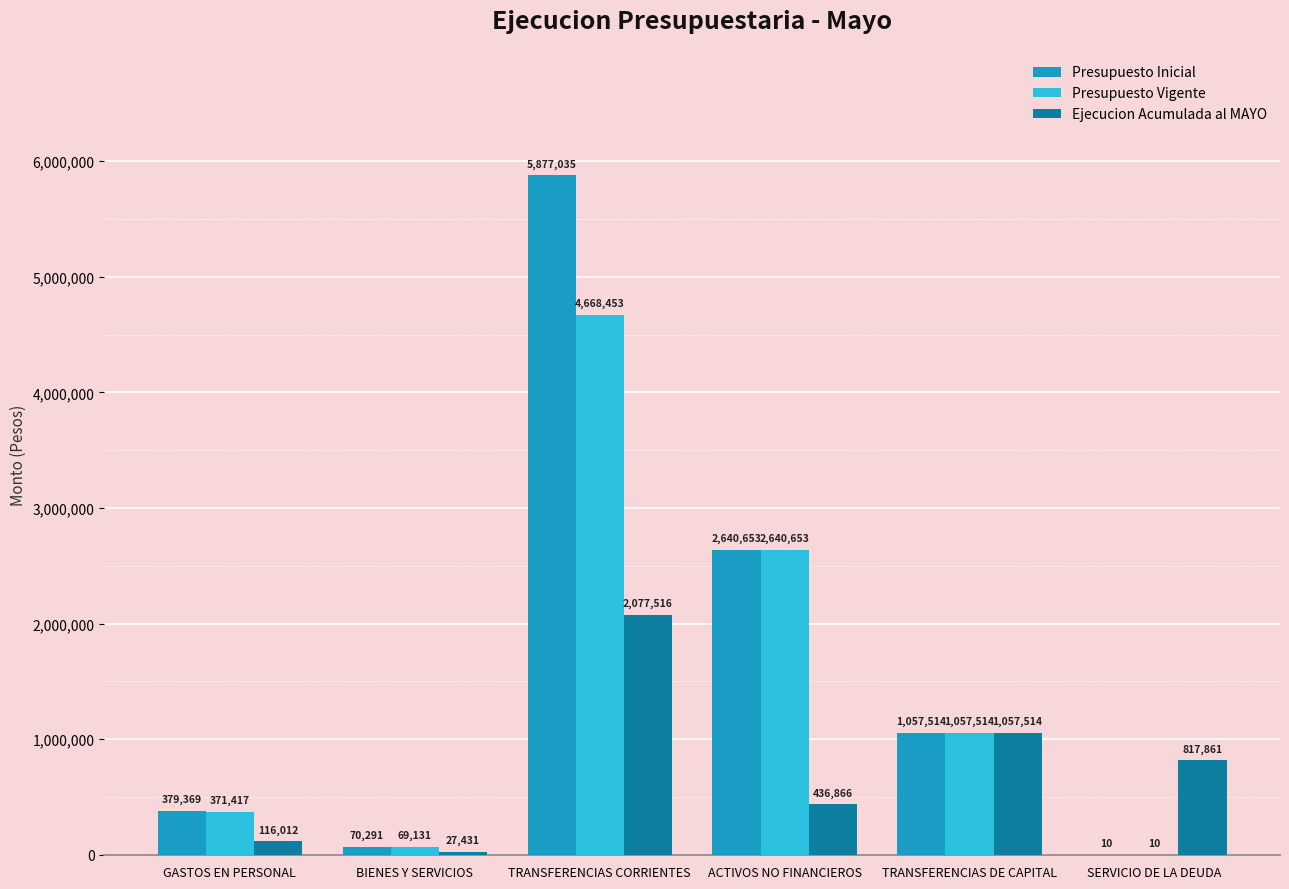

What is the sum of all Presupuesto Vigente values?

8807178